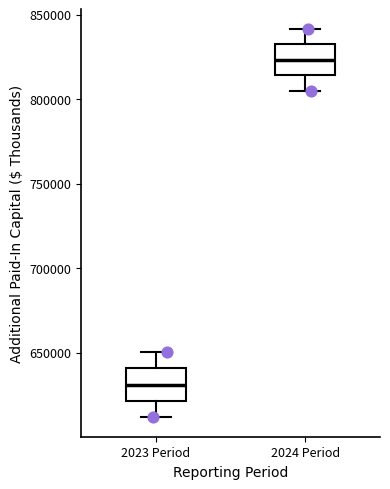

Reading left to right, read every box against the y-axis: the position of its median line, the range the box covers, and the ends of its whiskers. The values are not printed on the chart, so give them approximately, as read against the axis.

2023 Period: median 630000, box 620000 to 640000, whiskers 610000 to 650000
2024 Period: median 825000, box 815000 to 830000, whiskers 805000 to 840000